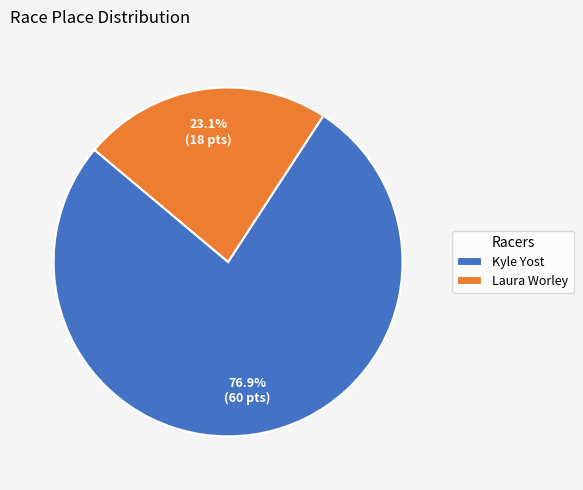

How many segments does this pie chart have?

2